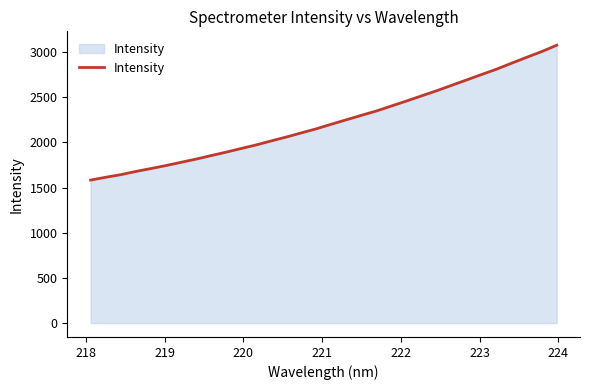

What is the difference between the maximum and minimum values?

1492.9